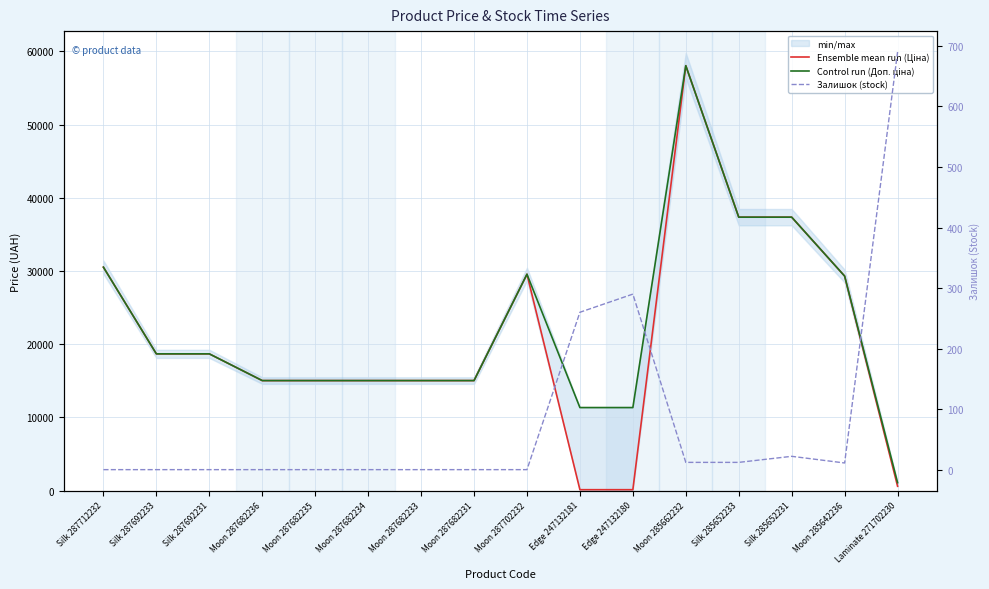

Where is the first local maximum for Ensemble mean run (Ціна)?

Moon 287702232